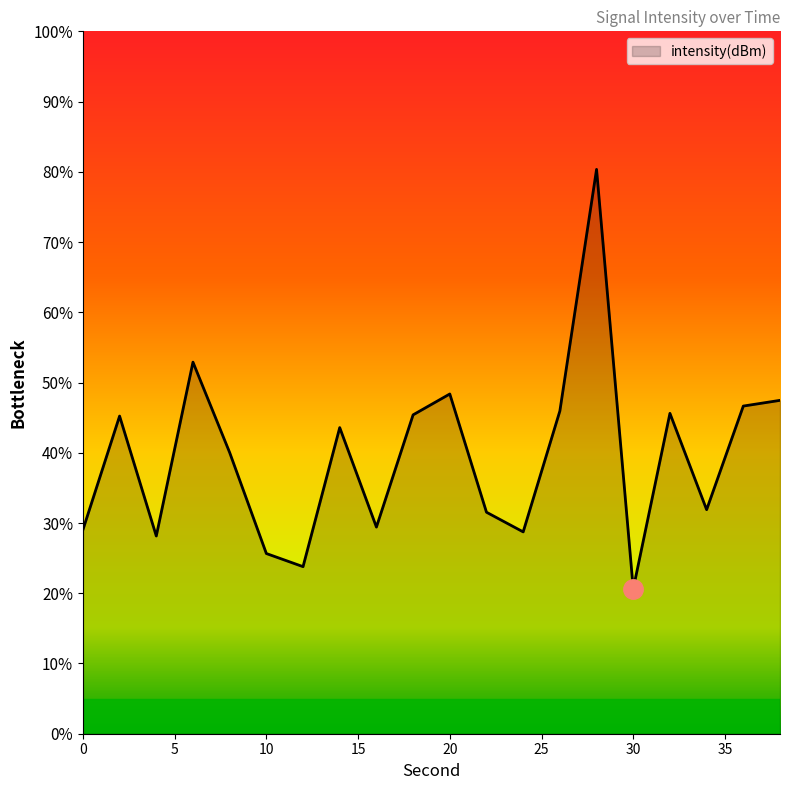

What is the maximum value shown in the chart?

80.3